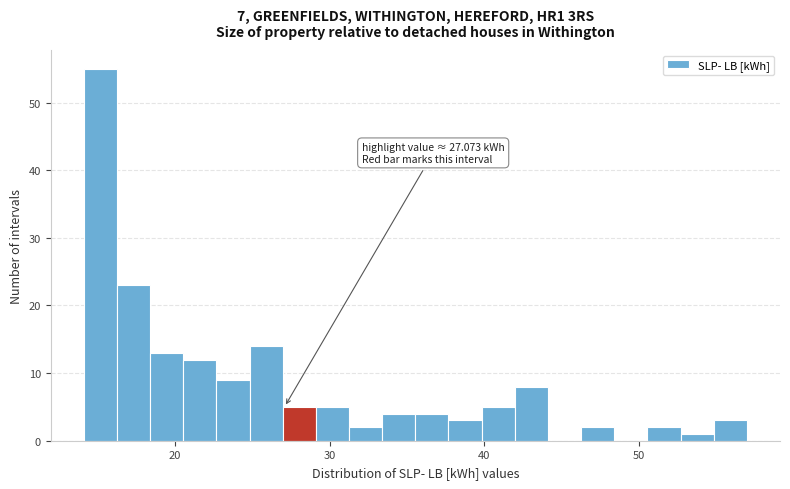

Around what value on the x-axis is the tallest bar? Give the approximate position of its centre, as read against the axis.

15